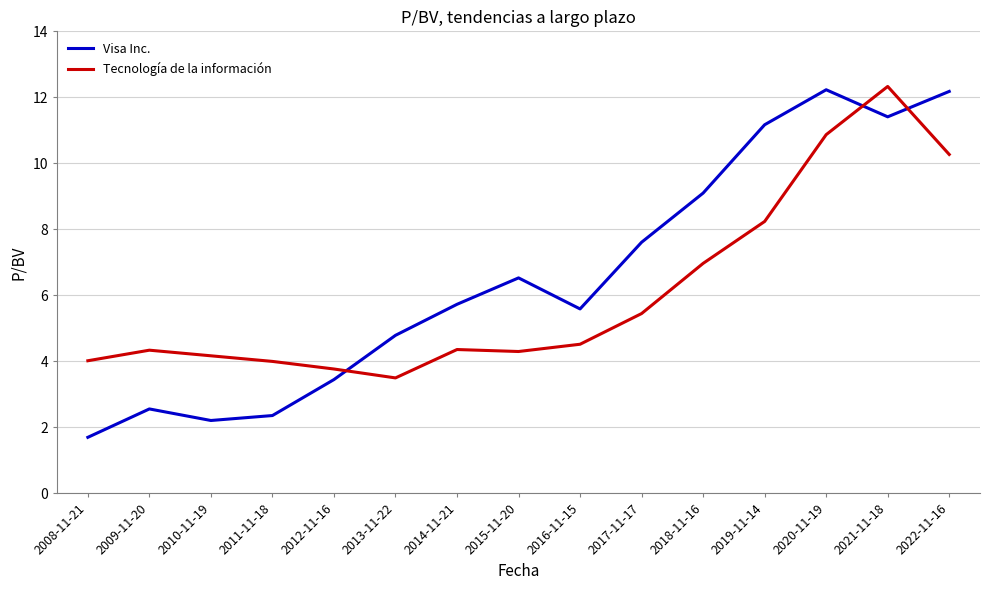

Rank the series at 2018-11-16 from lowest to highest value.

Tecnología de la información, Visa Inc.